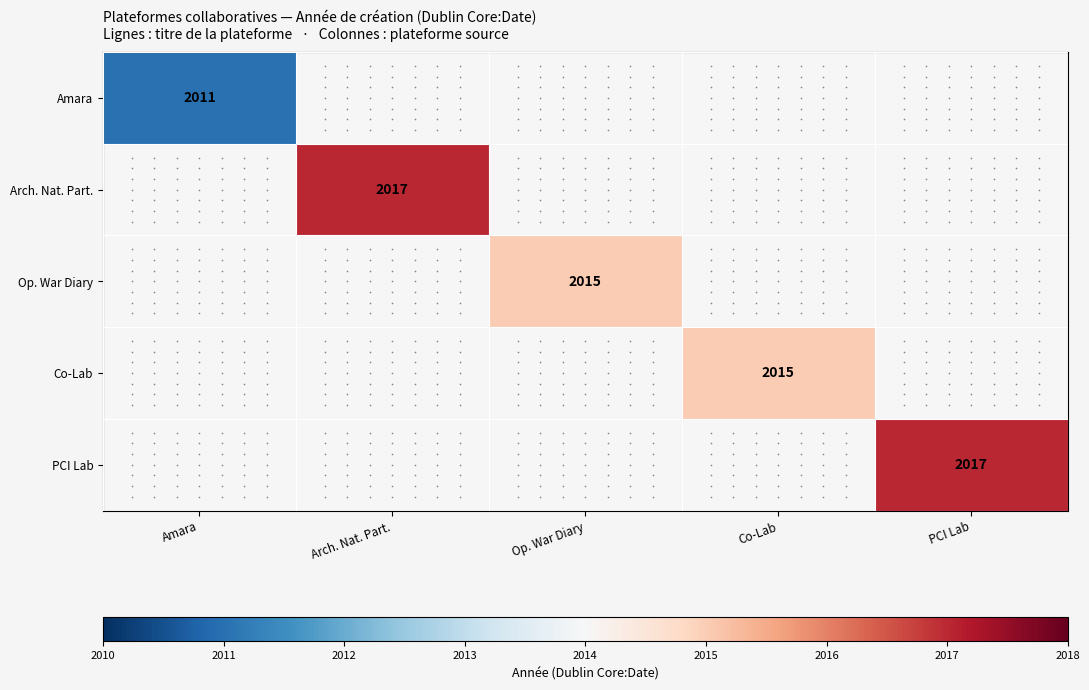

At how many categories does at least one series exceed 2016?

2